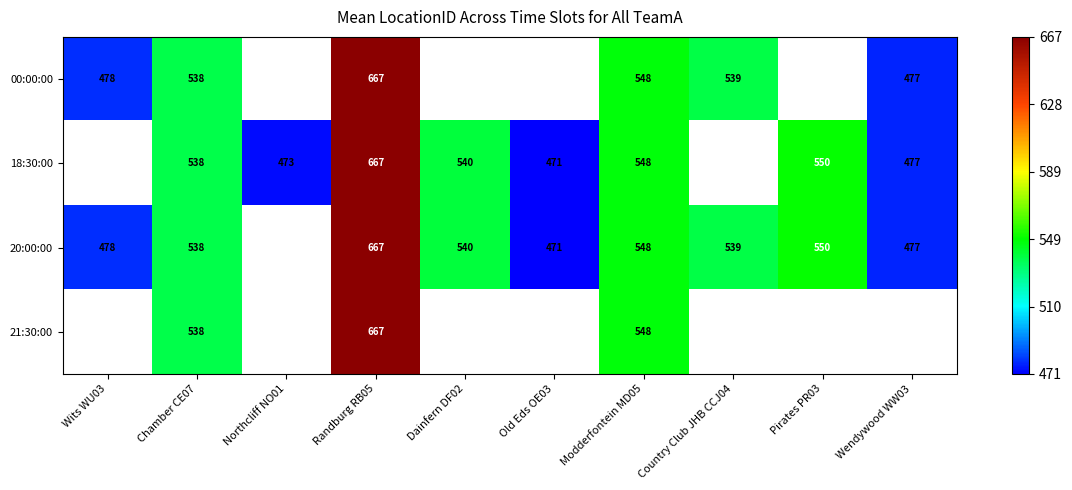

The 00:00:00 series shows 667 at Randburg RB05. True or false?

True